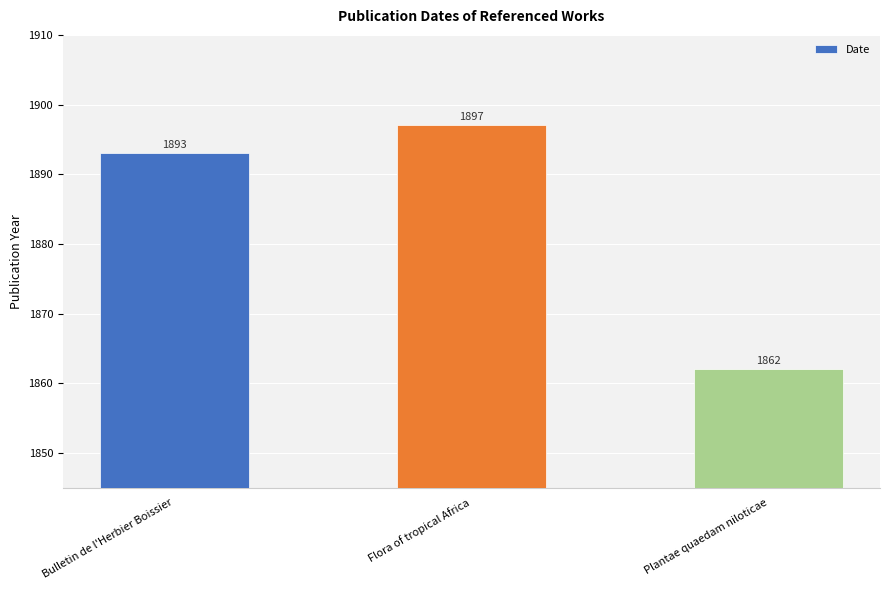

What position from the right is Plantae quaedam niloticae?

1